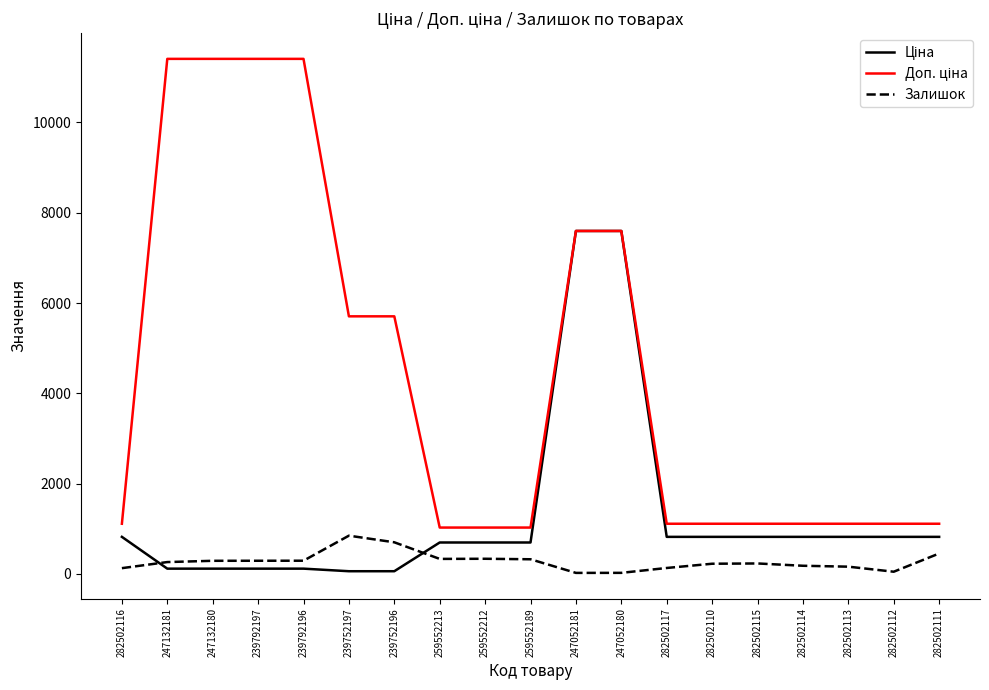

What is the maximum value for Залишок?

845.0